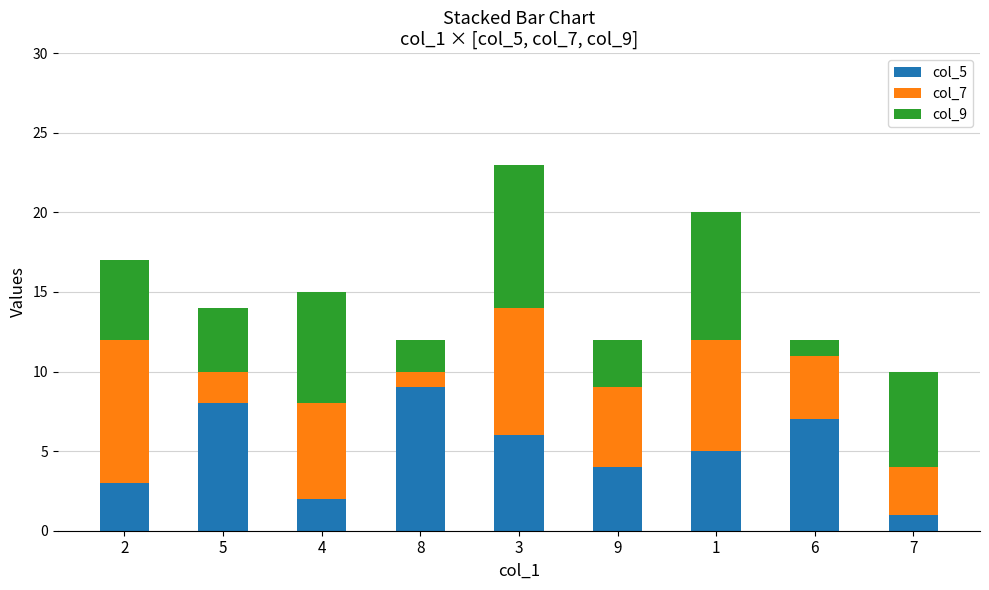

True or false: col_5 has a value of 8 at 3.

False